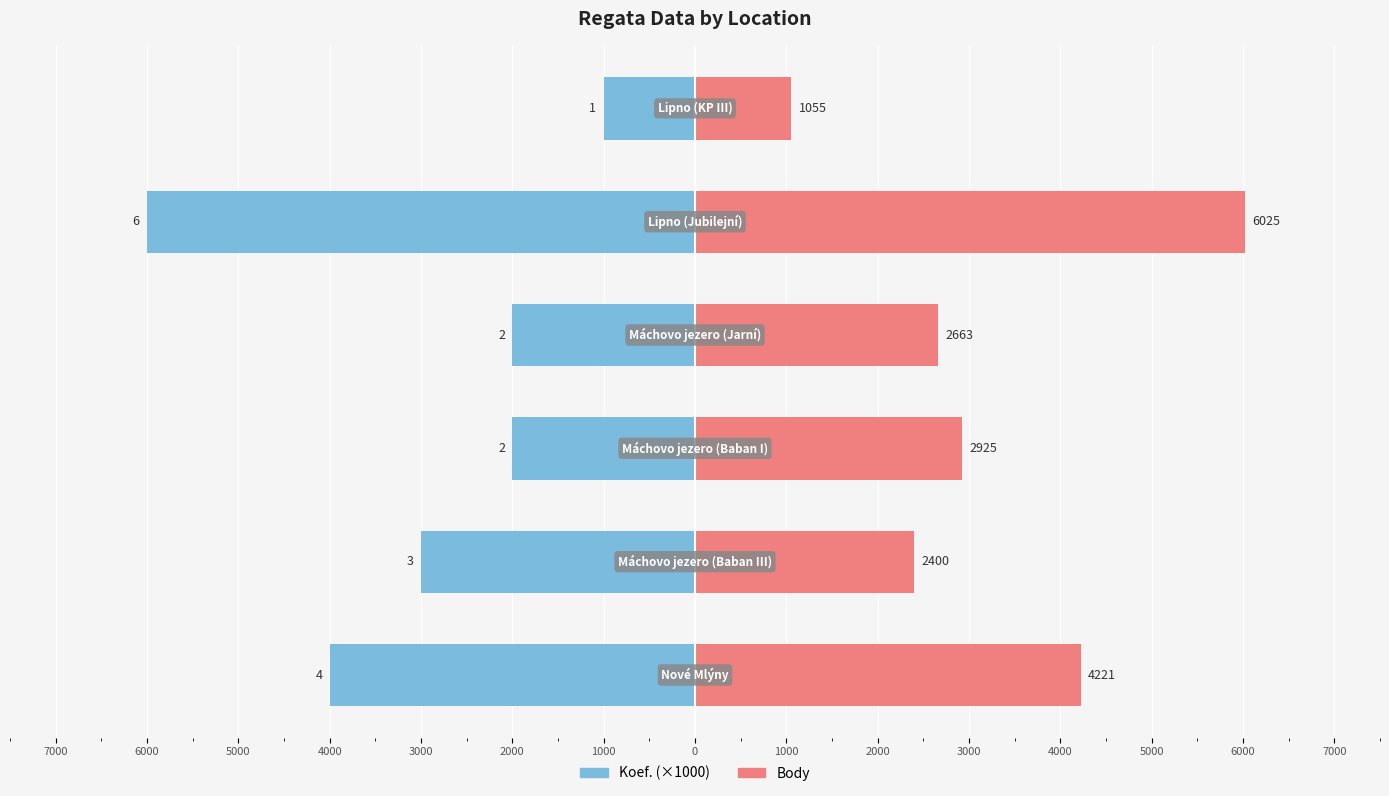

Rank the series by their average value, from lowest to highest.

Koef. (×1000), Body